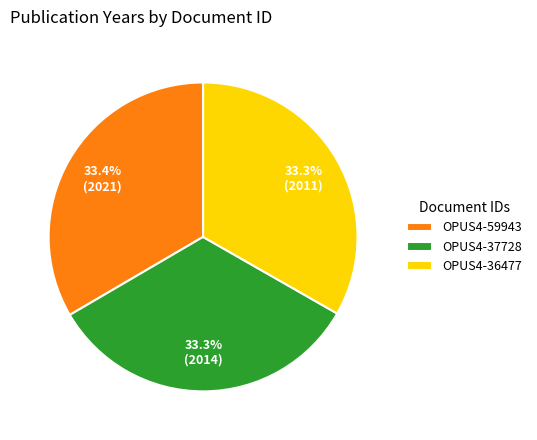

Is there a majority slice in this chart?

No